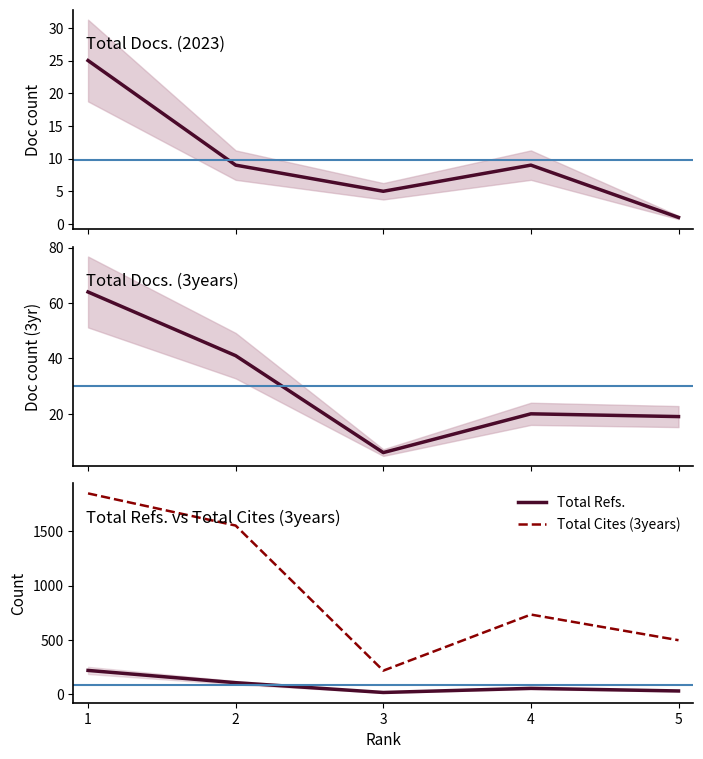

The value of Total Docs. (3years) at 2 is 73. True or false?

False